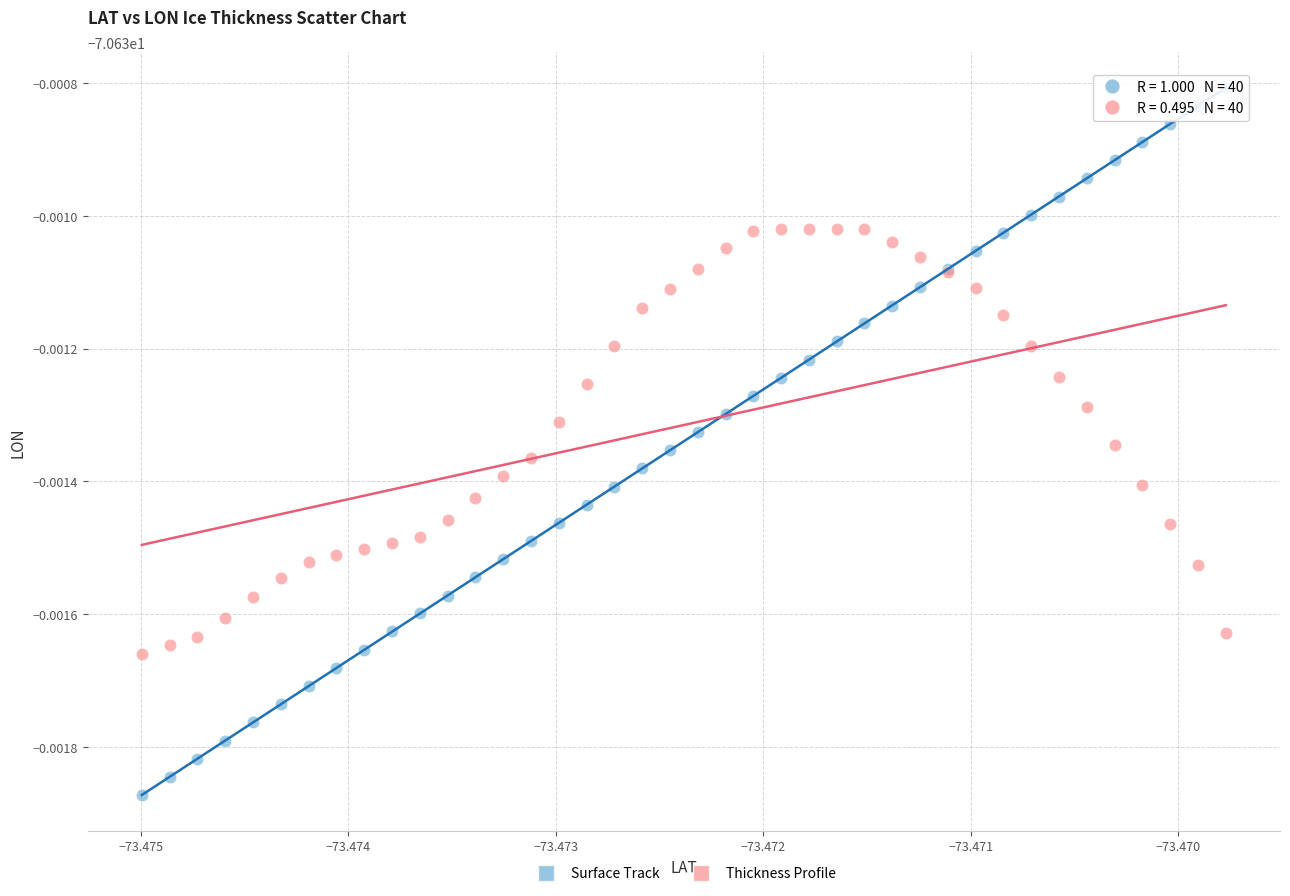

What are all the series names shown in the legend?

Surface Track, Thickness Profile